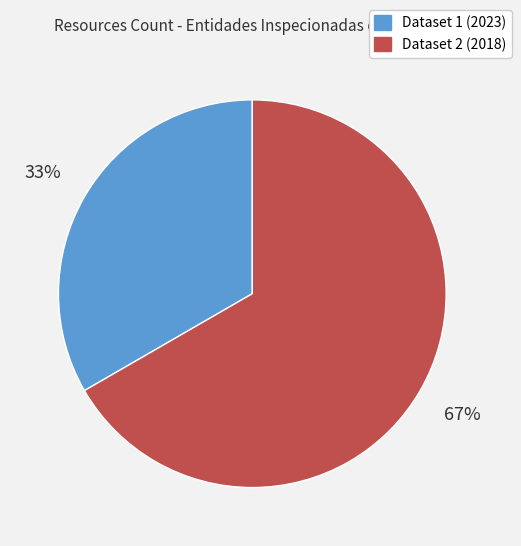

Does any single category account for the majority?

Yes